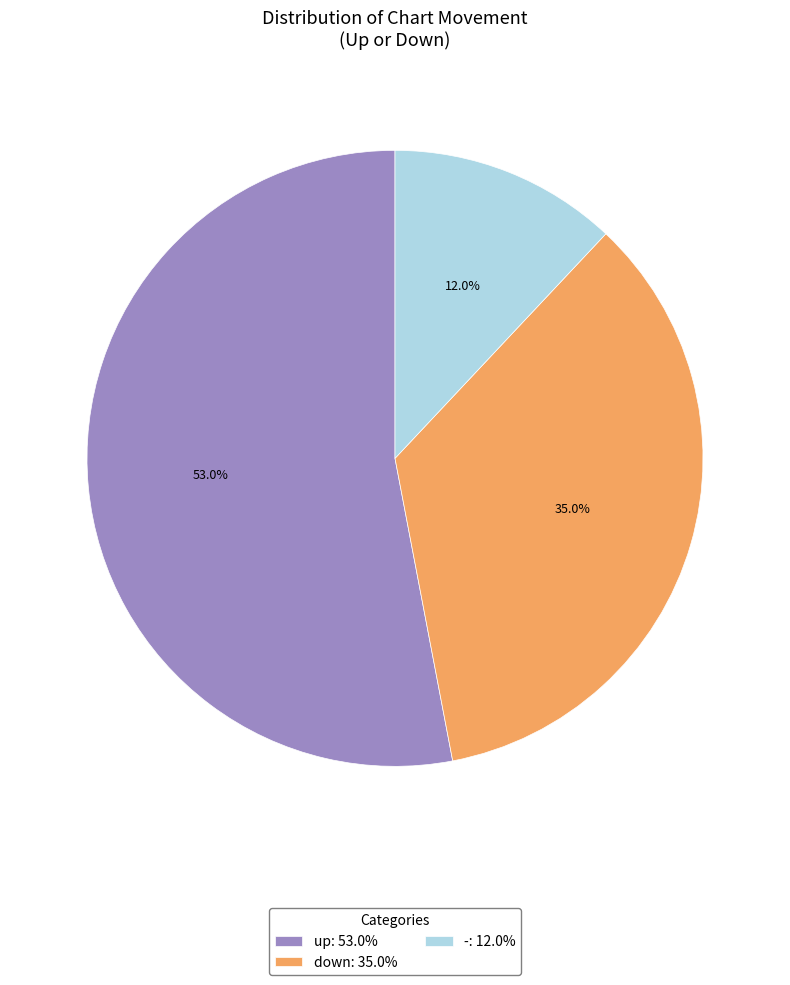

Rank the categories by value from highest to lowest.

up, down, -